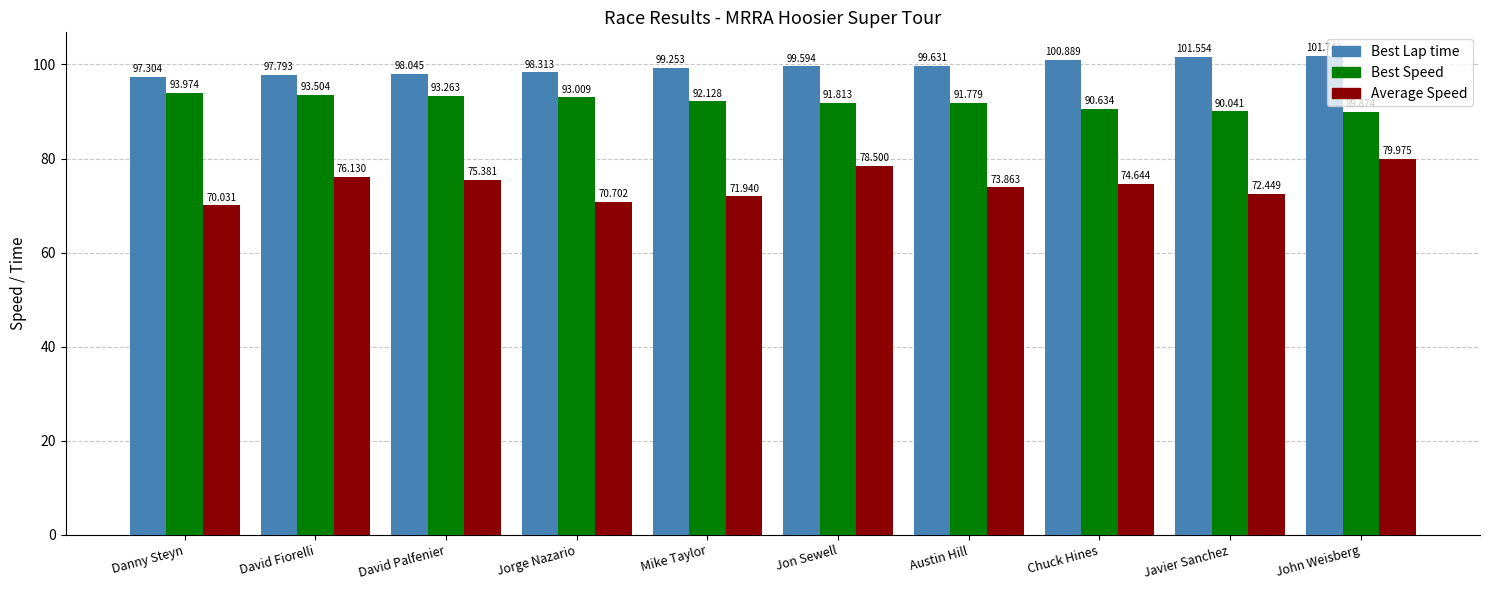

What is the spread (max minus min) of values at Jorge Nazario?

27.6